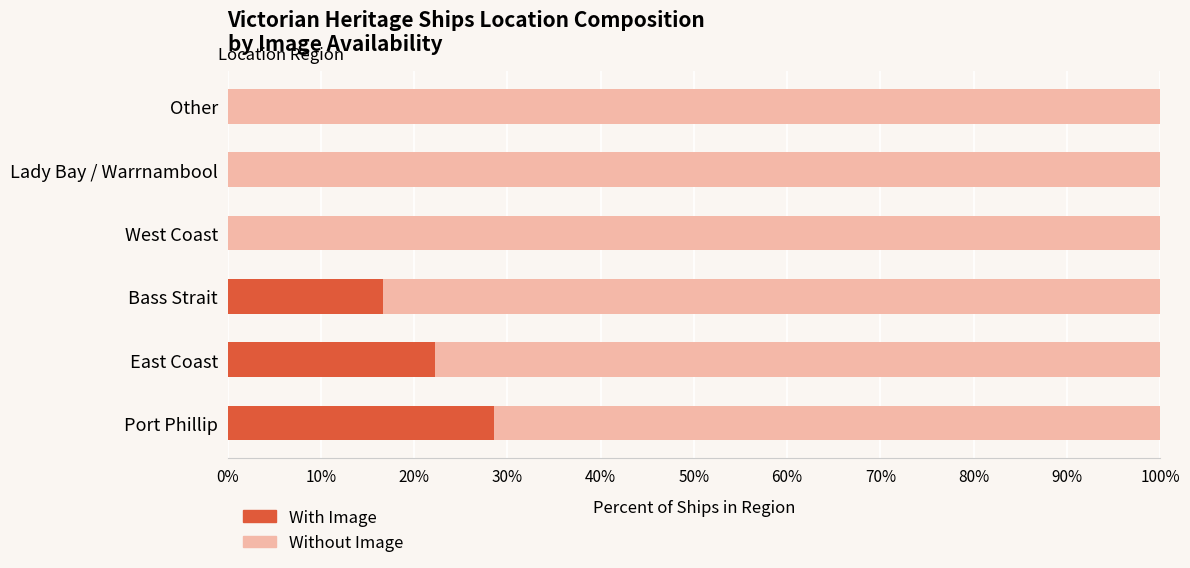

Which category has the highest value in the With Image series?

Port Phillip